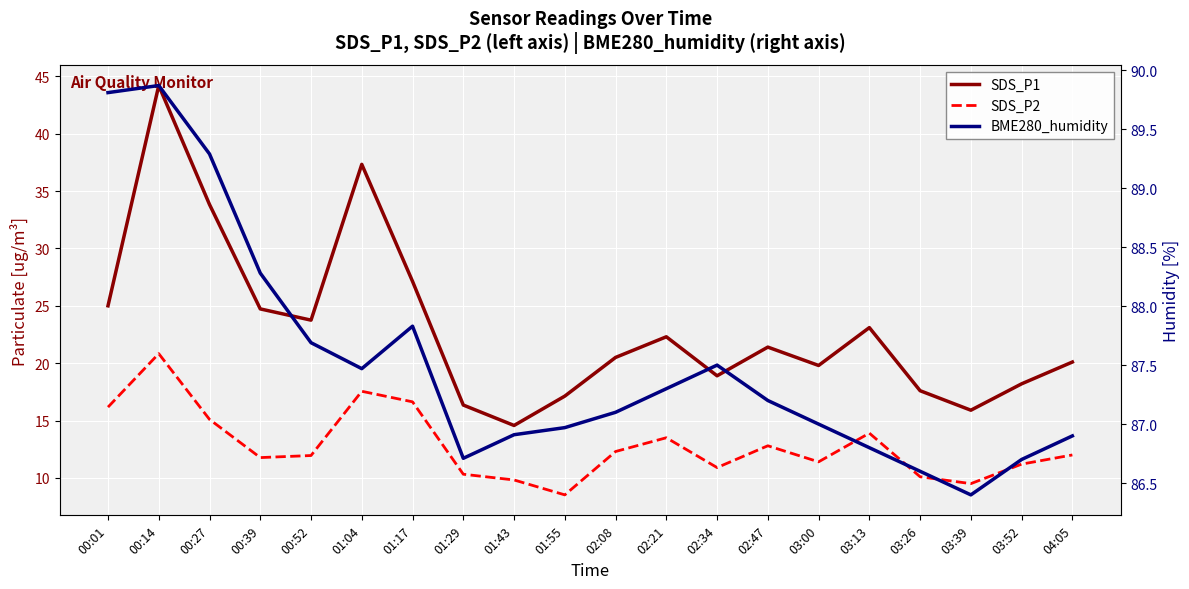

What is the lowest value of the BME280_humidity series?

86.4